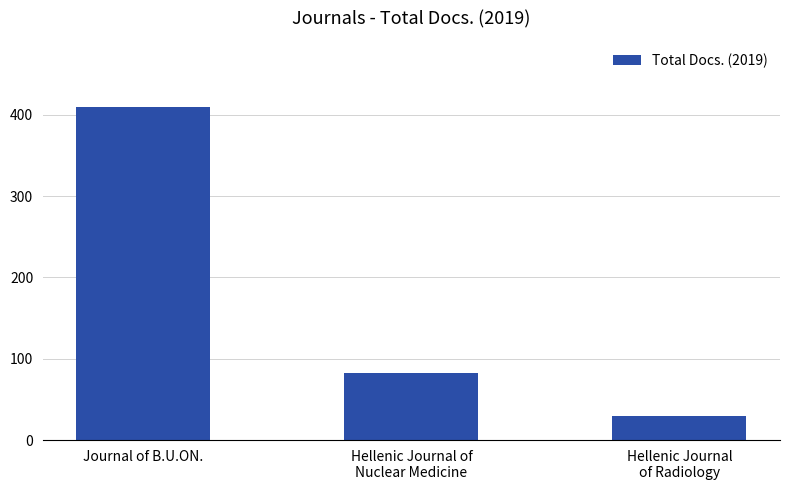

Reading left to right, what are all the values shown in this chart?

Journal of B.U.ON.=409	Hellenic Journal of
Nuclear Medicine=83	Hellenic Journal
of Radiology=29